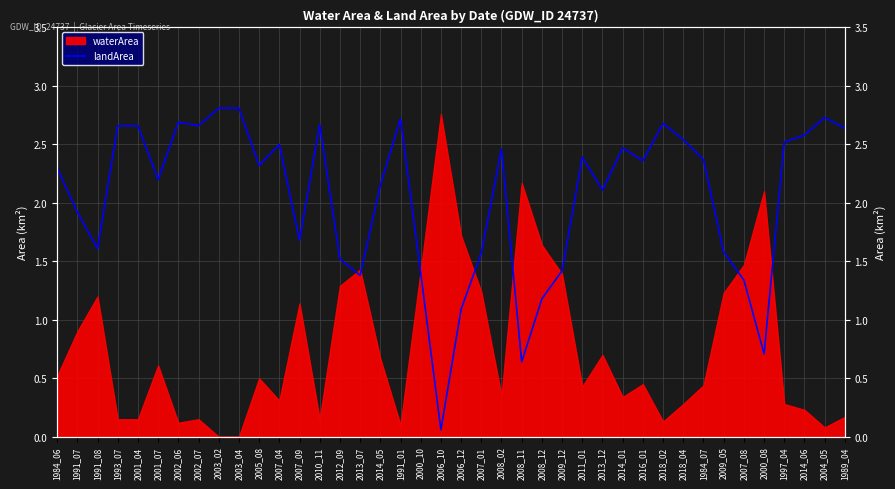

True or false: waterArea has a value of 0.3 at 2007_04.

True